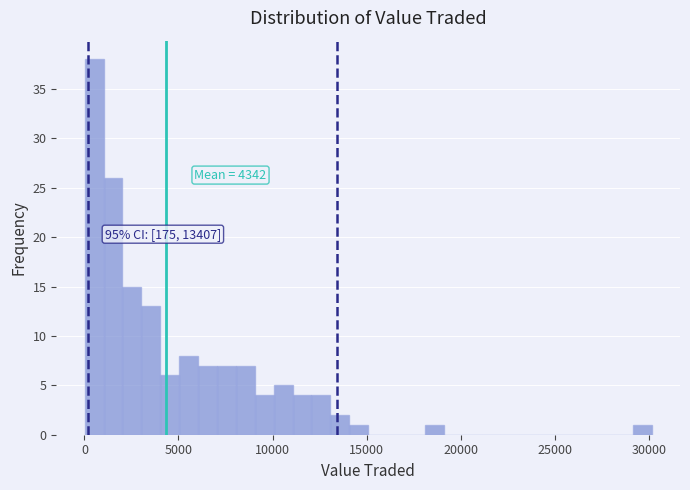

Around what value on the x-axis is the tallest bar? Give the approximate position of its centre, as read against the axis.

500